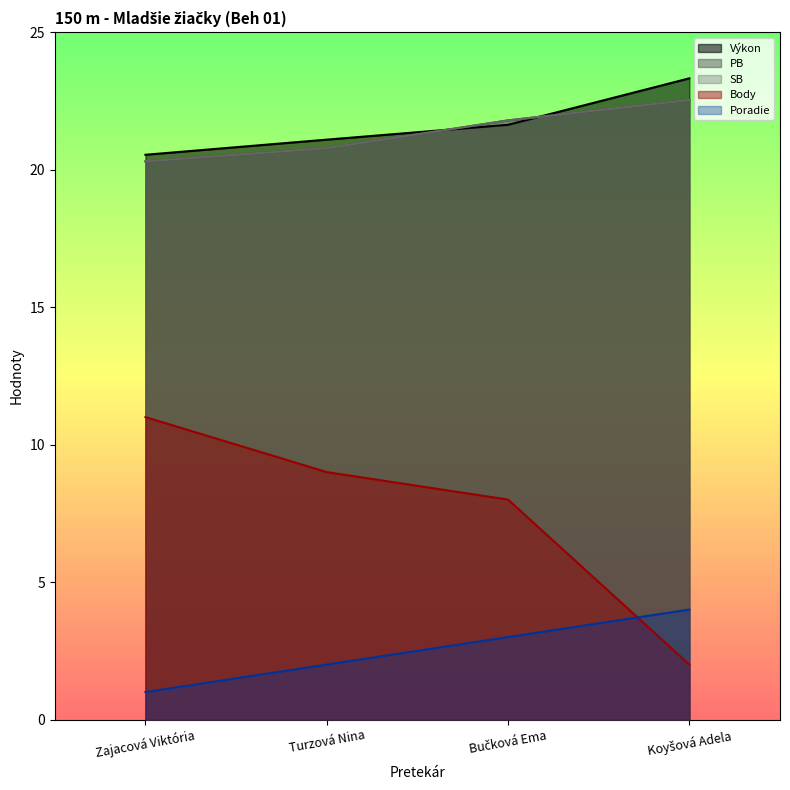

Reading right to left, what are all the values shown in this chart?

Poradie: 4.0	3.0	2.0	1.0
Body: 2.0	8.0	9.0	11.0
Výkon: 23.3	21.6	21.1	20.5
PB: 22.5	21.8	20.8	20.3
SB: 22.5	21.8	20.8	20.3